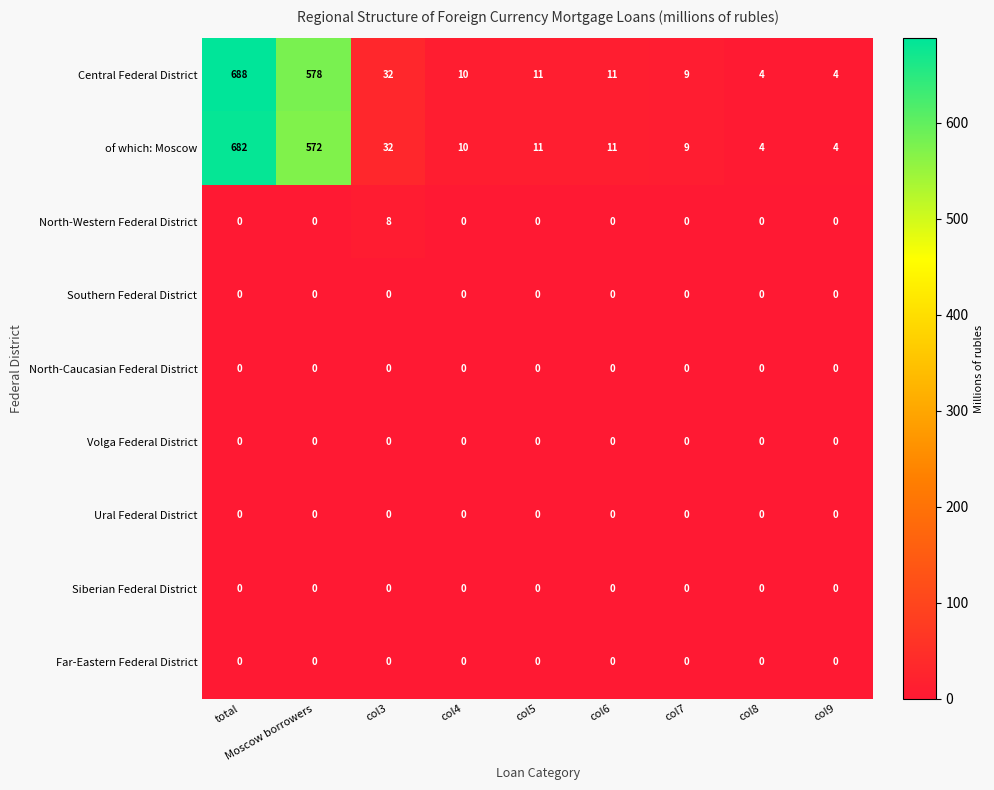

The value of North-Caucasian Federal District at col7 is 0. True or false?

True